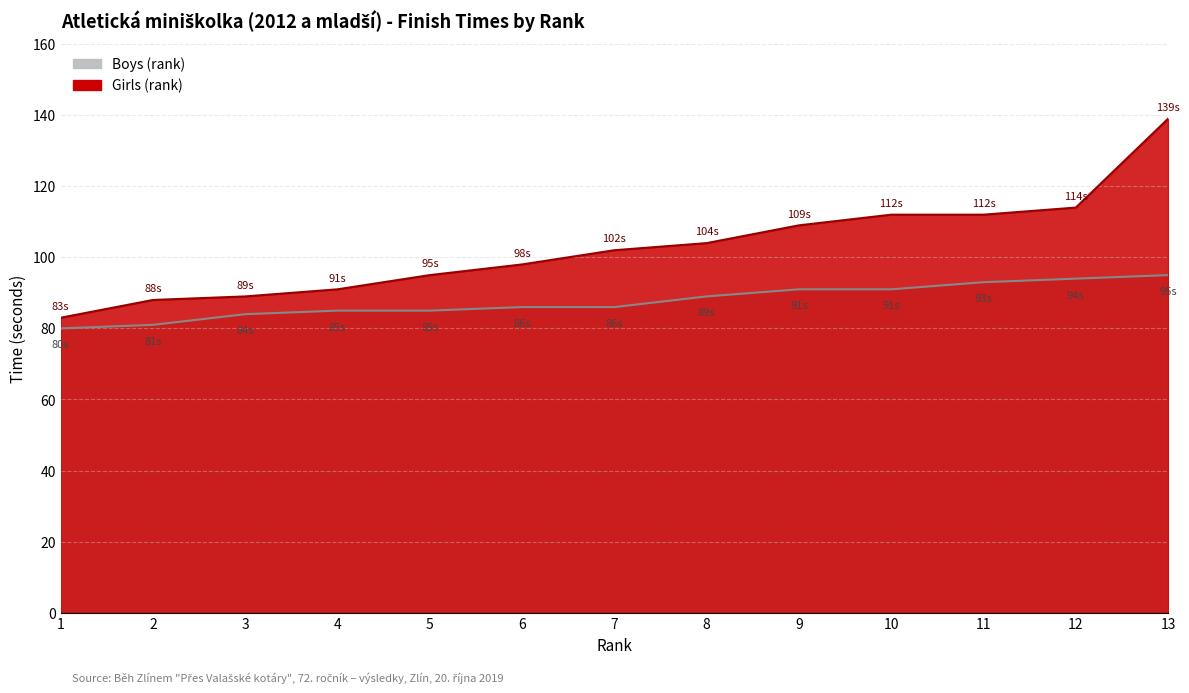

Rank the categories by value from lowest to highest.

1, 2, 3, 4, 5, 6, 7, 8, 9, 10, 11, 12, 13